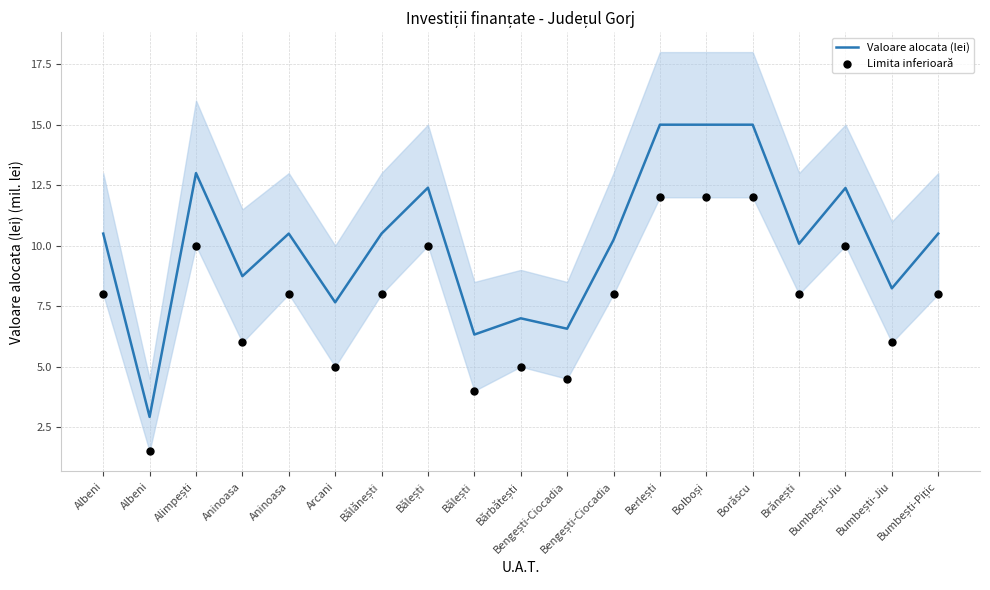

Is the value of Valoare alocata (lei) at Brănești greater than the value of Limita inferioară at Albeni?

Yes